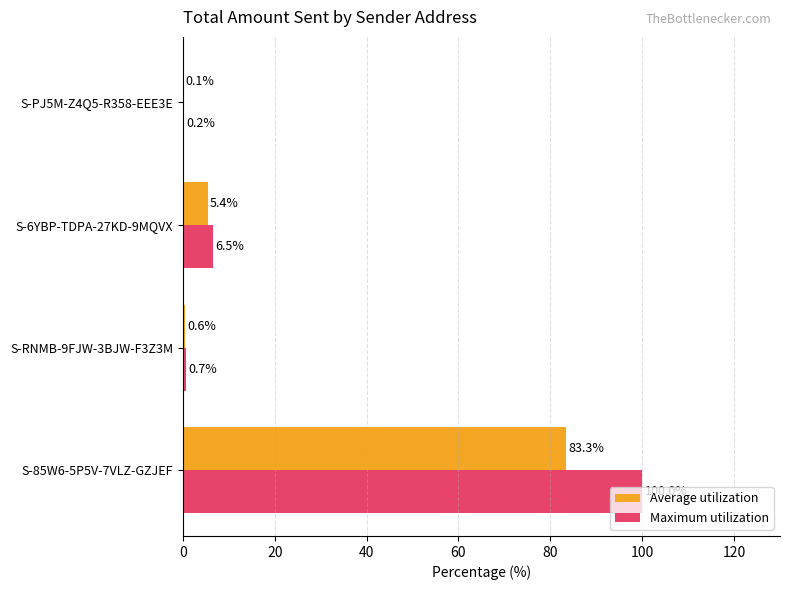

True or false: Maximum utilization has a value of 100.0 at S-85W6-5P5V-7VLZ-GZJEF.

True